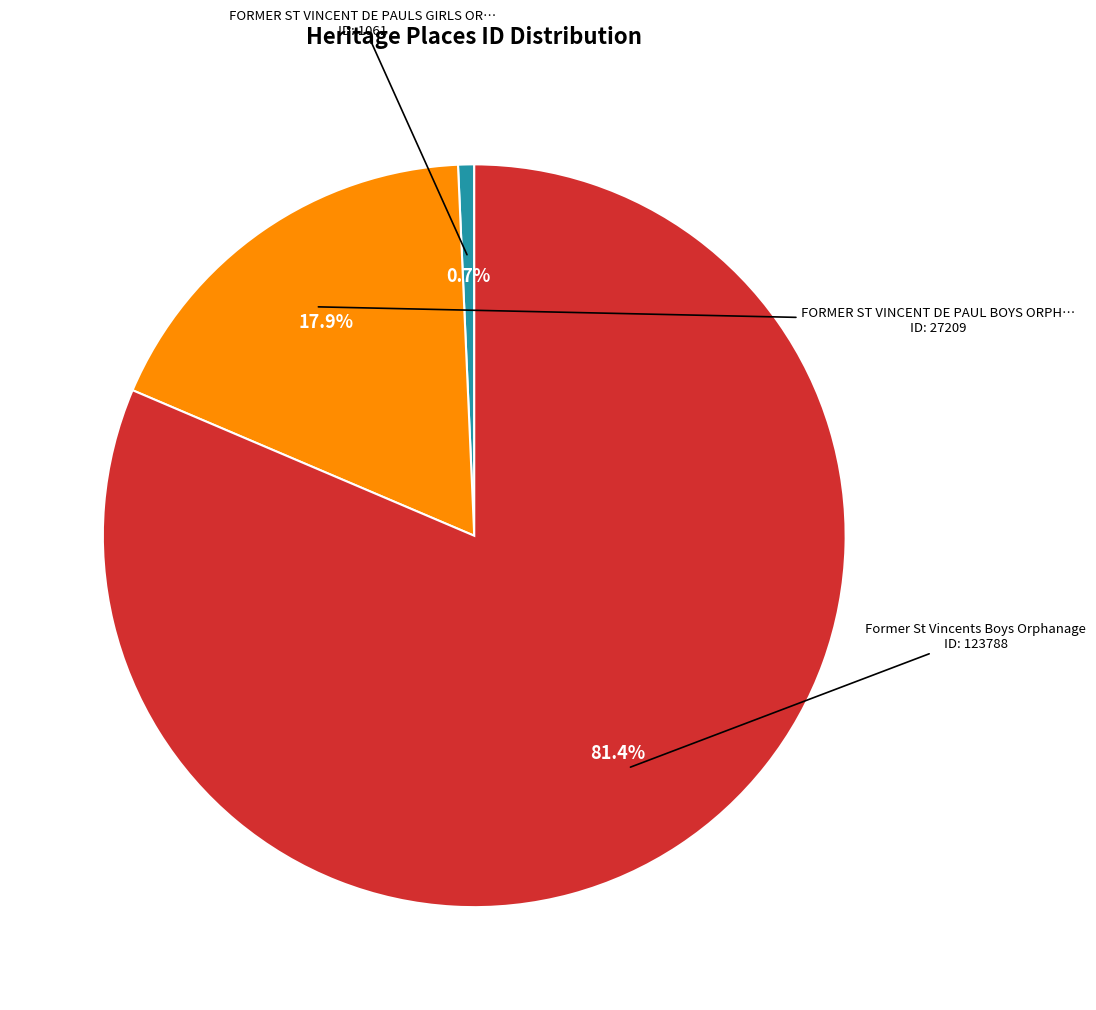

Does any single category account for the majority?

Yes